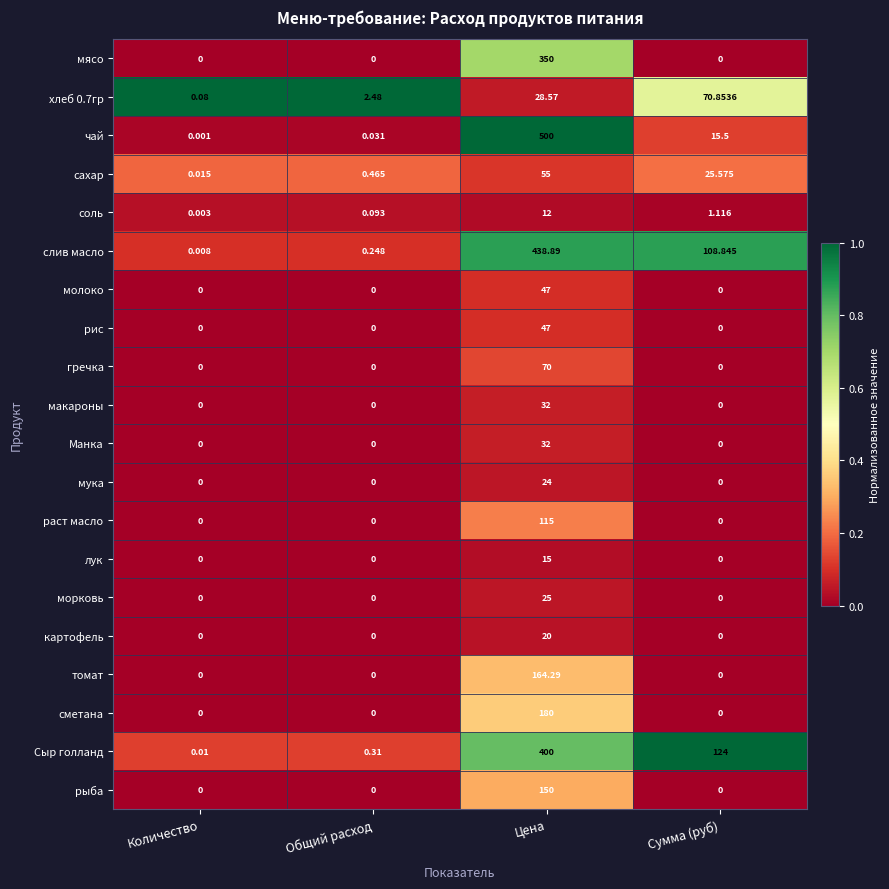

At which label is хлеб 0.7гр closest to 35?

Цена